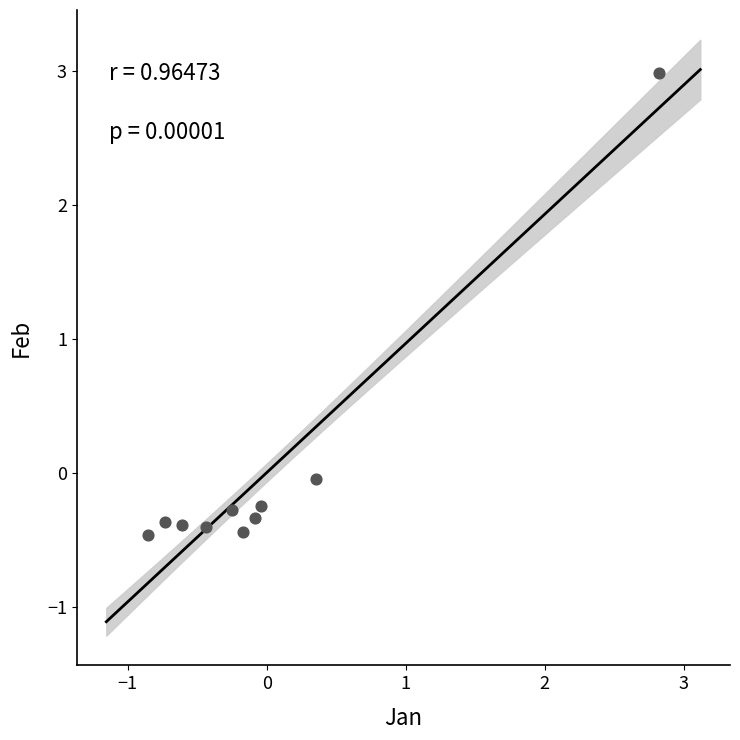

What is the range of Y values (max minus min)?

3.4